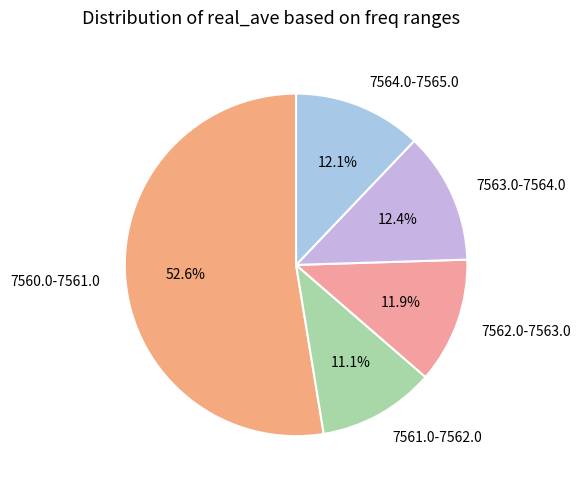

Which has a higher value, 7563.0-7564.0 or 7562.0-7563.0?

7563.0-7564.0